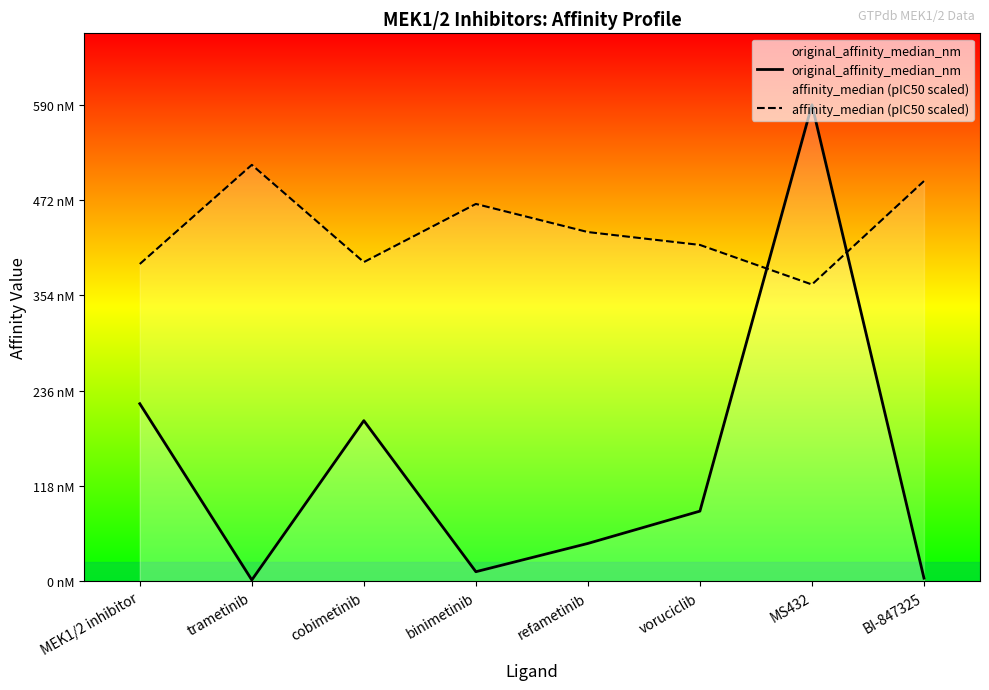

At which label is affinity_median (pIC50 scaled) closest to 441?

refametinib